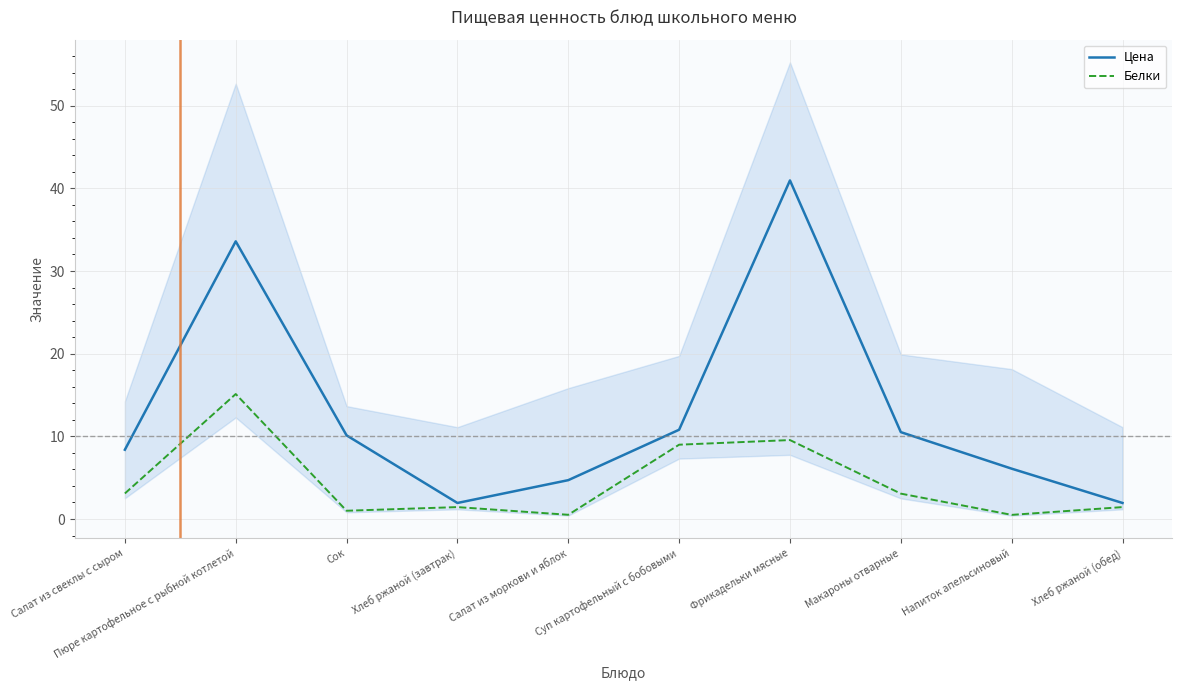

What is the approximate value of Белки at Пюре картофельное с рыбной котлетой?

15.1